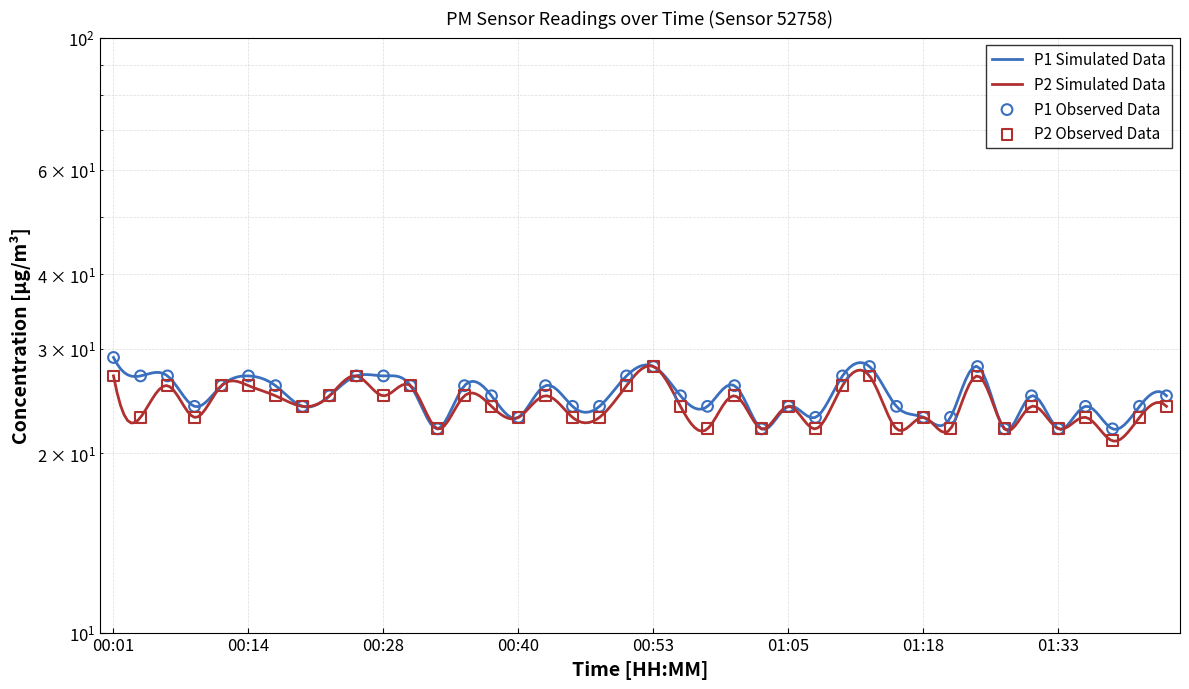

Which series has the largest Y range (max minus min)?

P1